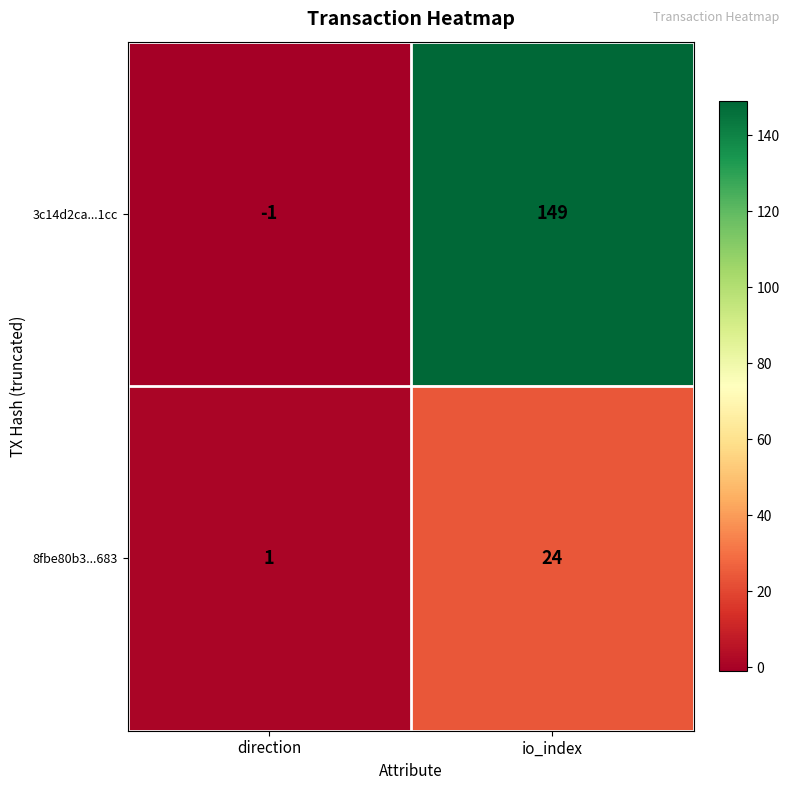

How many data points in 3c14d2ca...1cc are less than 149?

1